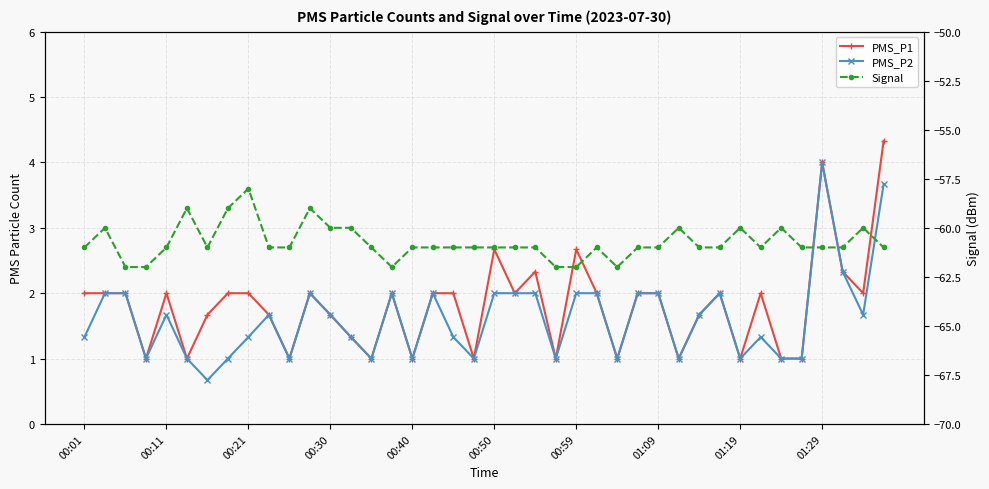

Which label corresponds to the largest value in the chart?

39